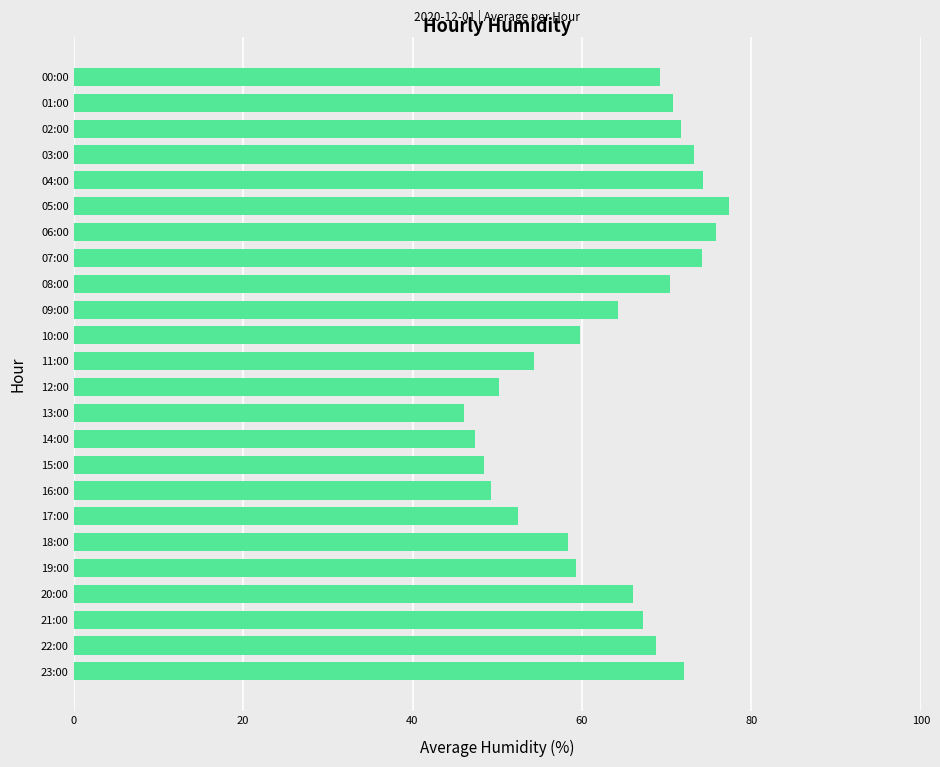

What is the value of the 4th bar from the top?

73.2